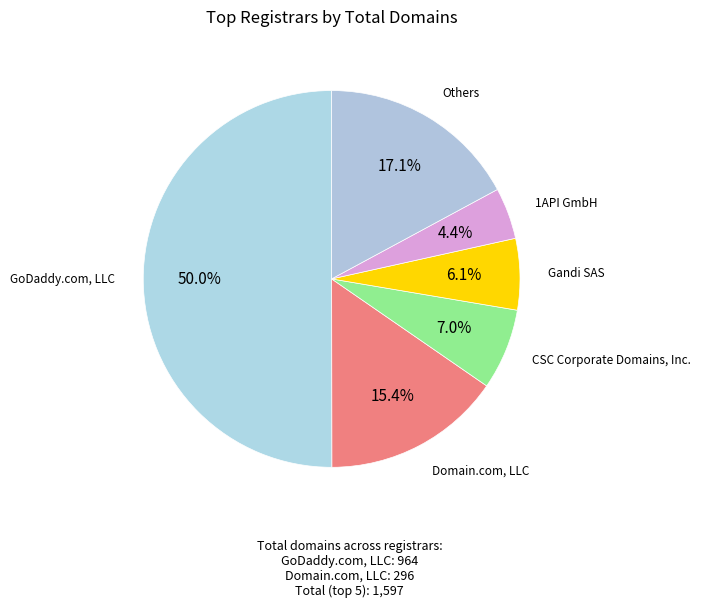

Which category accounts for the majority?

GoDaddy.com, LLC